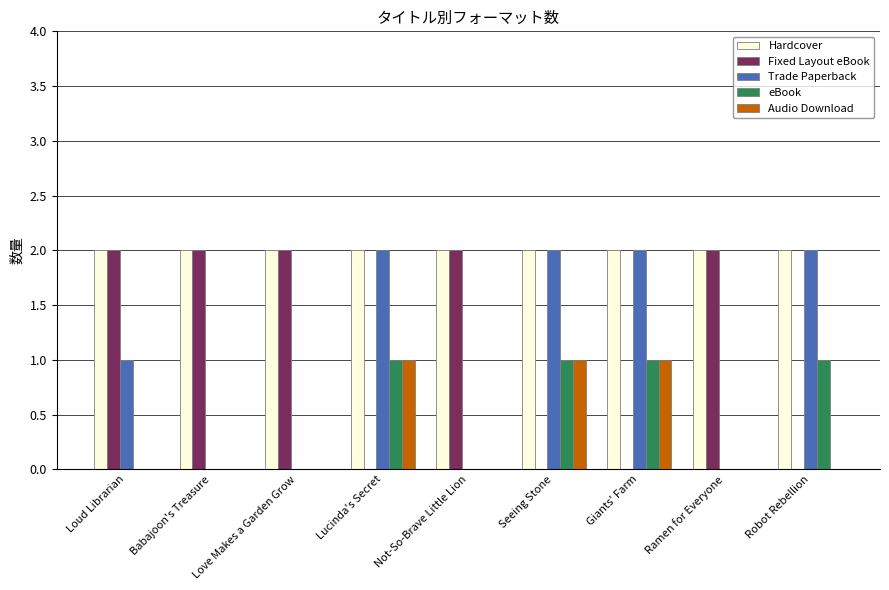

True or false: Fixed Layout eBook has a value of 1 at Seeing Stone.

False